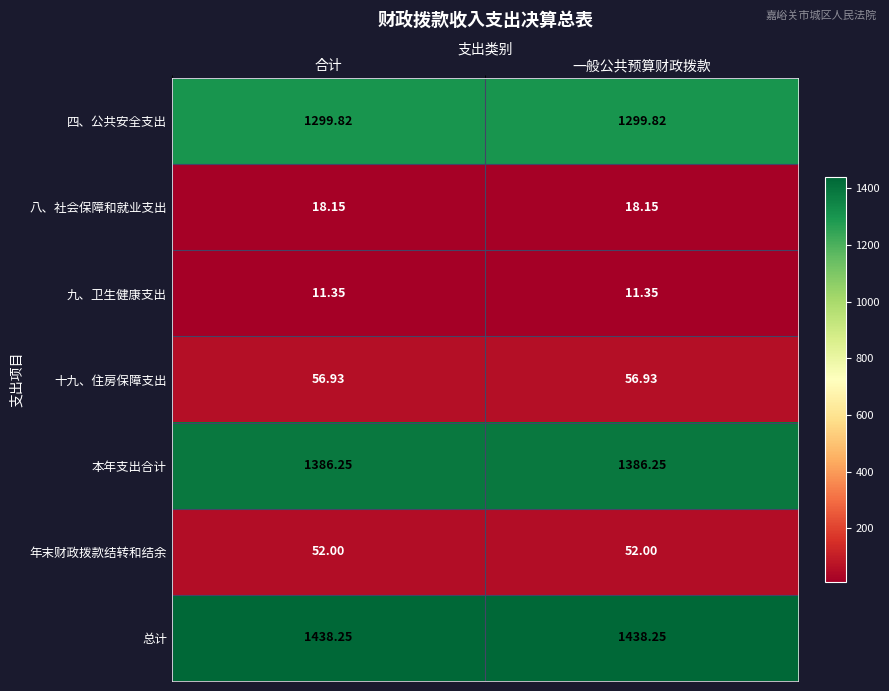

List the series in order of their peak value, highest first.

总计, 本年支出合计, 四、公共安全支出, 十九、住房保障支出, 年末财政拨款结转和结余, 八、社会保障和就业支出, 九、卫生健康支出